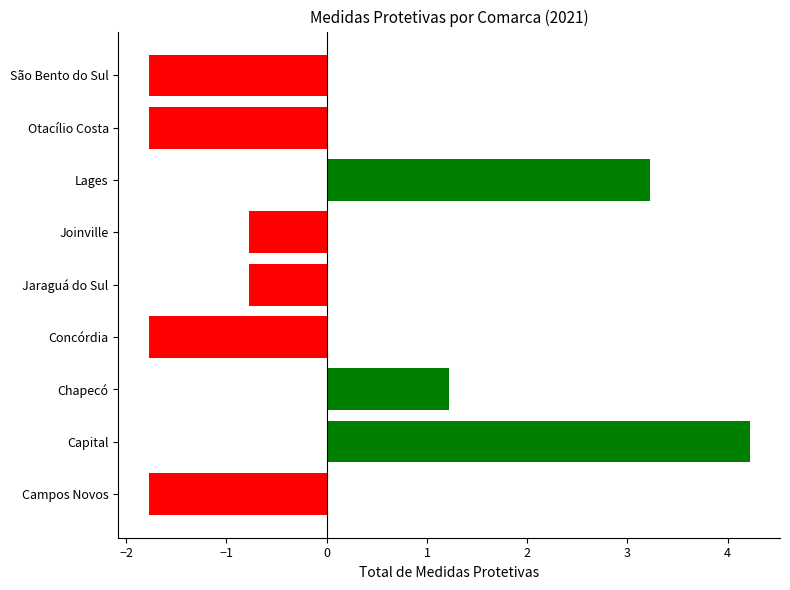

Reading top to bottom, extract all data points from this chart.

São Bento do Sul=-1.8	Otacílio Costa=-1.8	Lages=3.2	Joinville=-0.8	Jaraguá do Sul=-0.8	Concórdia=-1.8	Chapecó=1.2	Capital=4.2	Campos Novos=-1.8